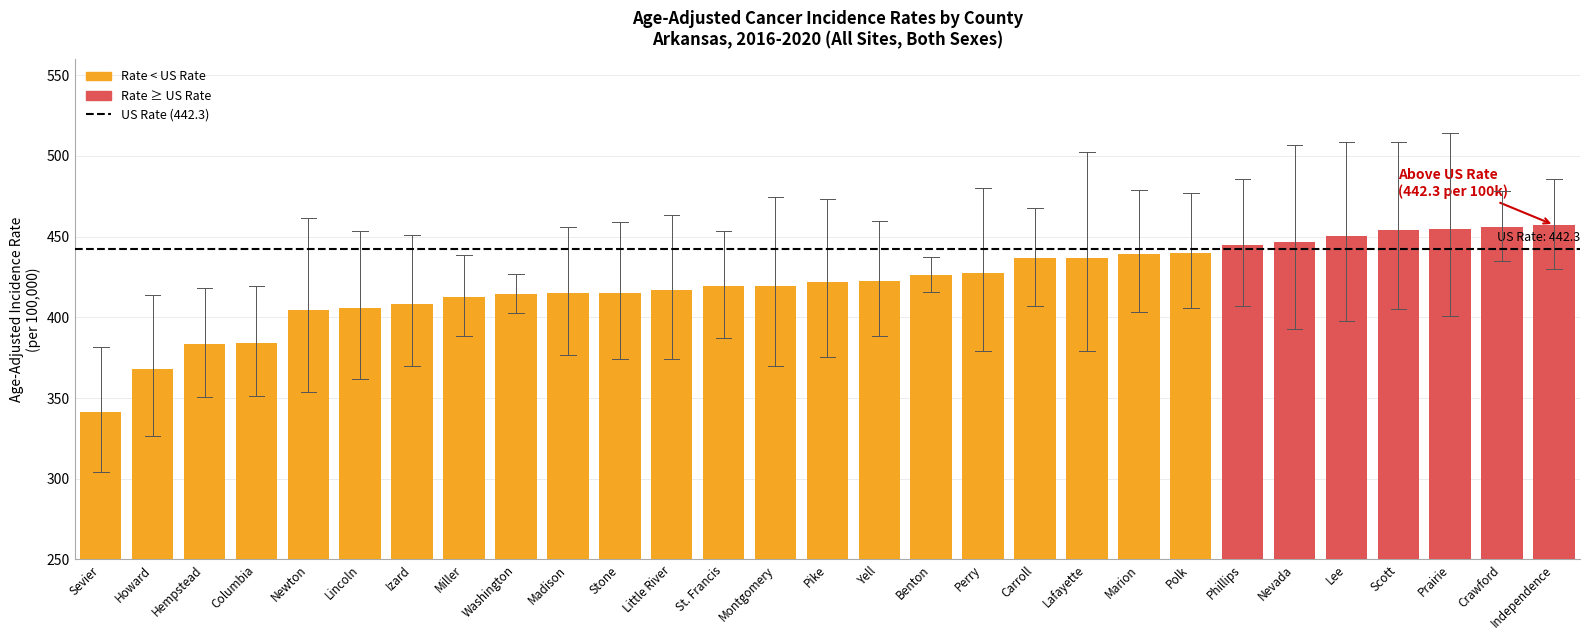

How many bars are there in total?

29